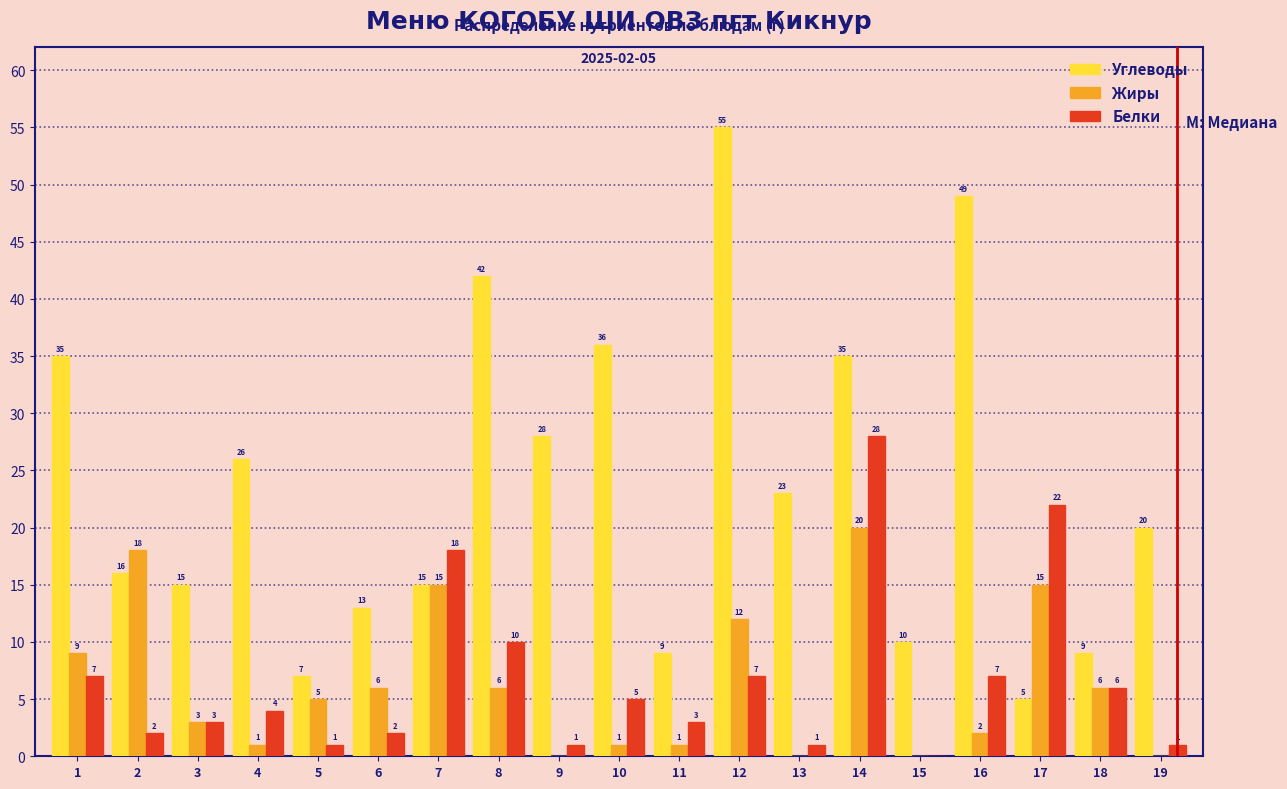

Reading right to left, what are all the values shown in this chart?

Углеводы: 19=20	18=9	17=5	16=49	15=10	14=35	13=23	12=55	11=9	10=36	9=28	8=42	7=15	6=13	5=7	4=26	3=15	2=16	1=35
Жиры: 19=0	18=6	17=15	16=2	15=0	14=20	13=0	12=12	11=1	10=1	9=0	8=6	7=15	6=6	5=5	4=1	3=3	2=18	1=9
Белки: 19=1	18=6	17=22	16=7	15=0	14=28	13=1	12=7	11=3	10=5	9=1	8=10	7=18	6=2	5=1	4=4	3=3	2=2	1=7